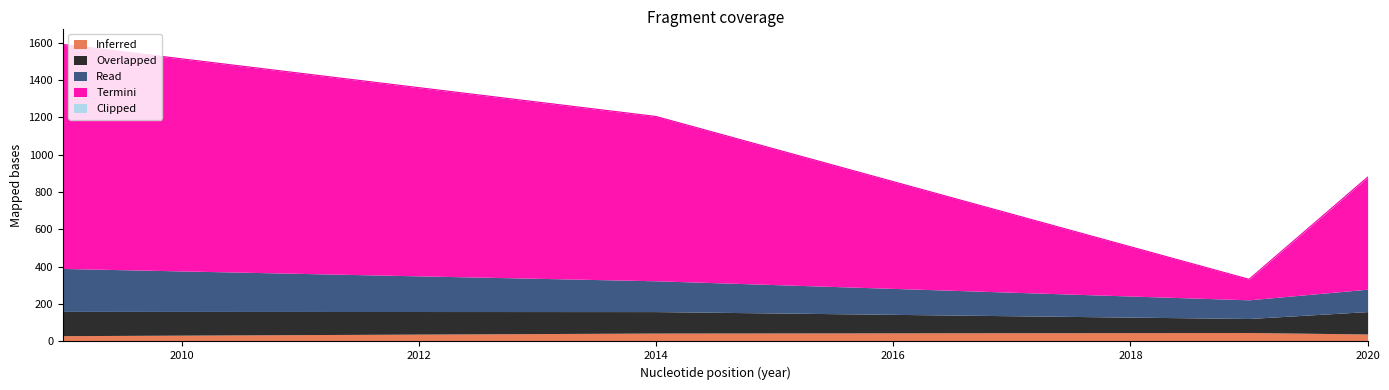

At which category does Clipped reach its first local valley?

2019